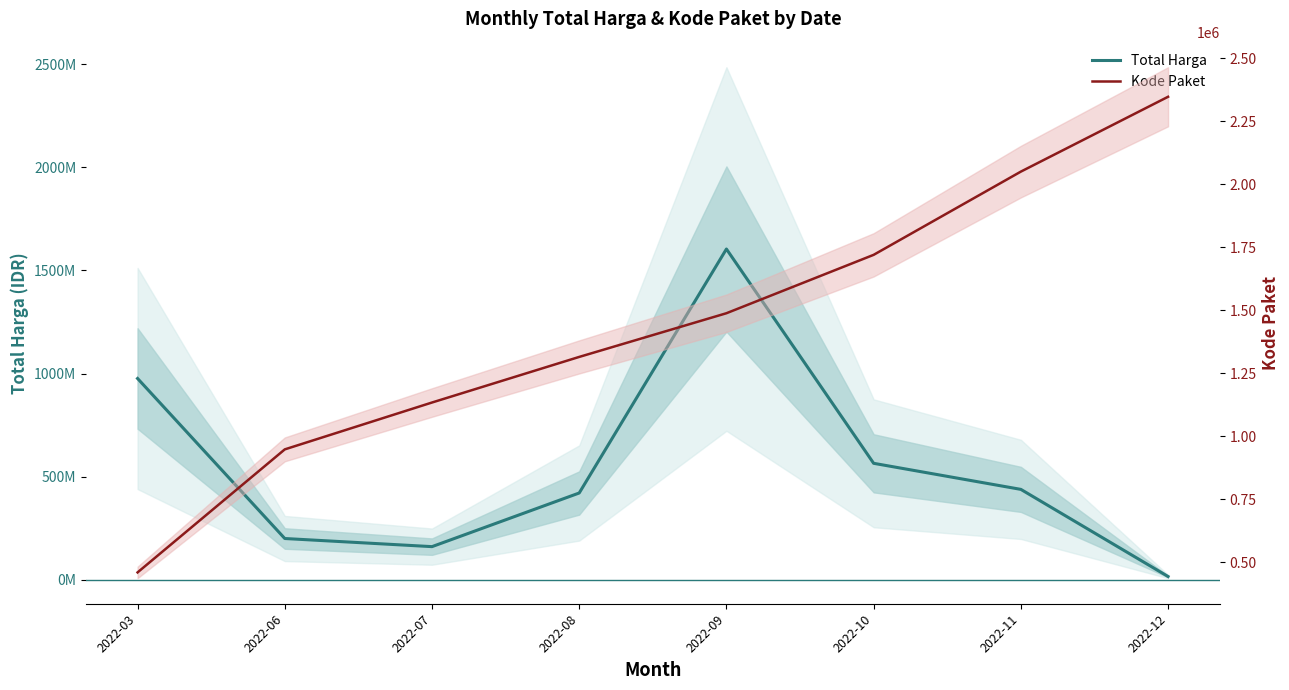

What is the value of the Total Harga point at the 5th from the left?

1604159000.0